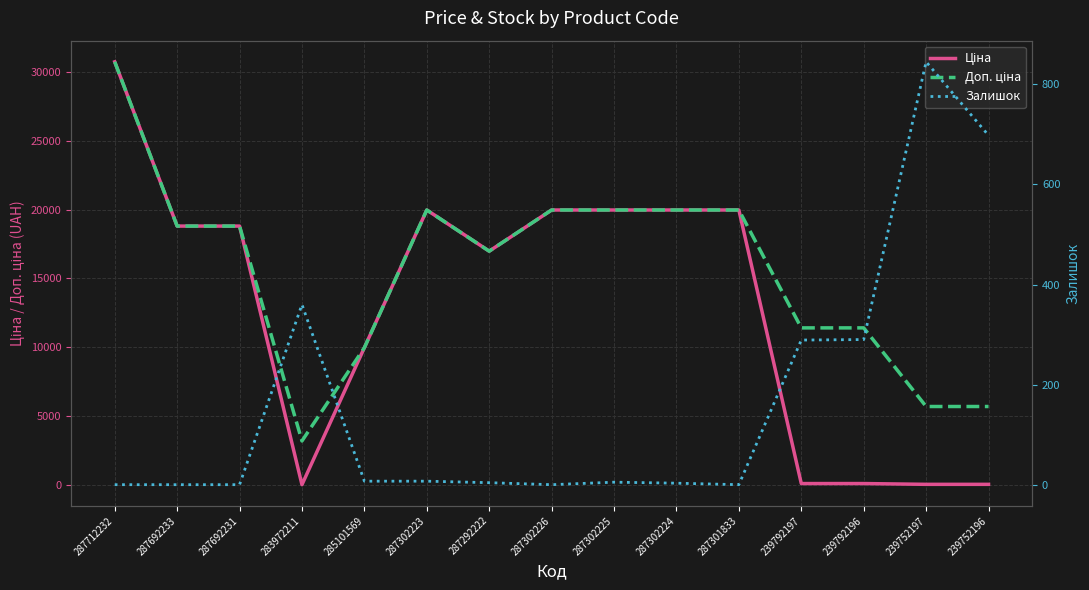

What is the maximum value shown in the chart?

30717.1